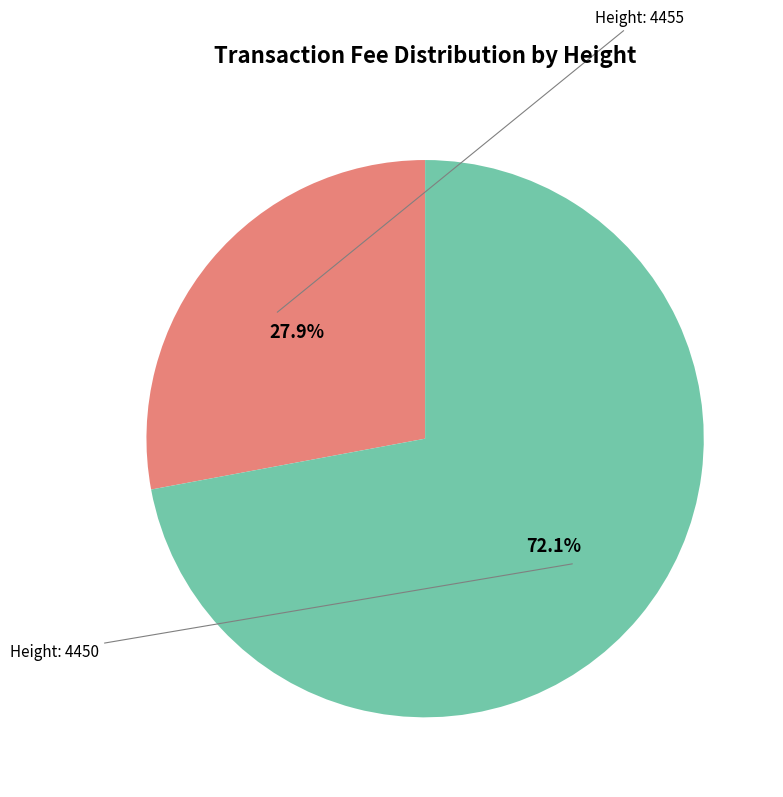

Is there any slice that represents more than half of the pie?

Yes